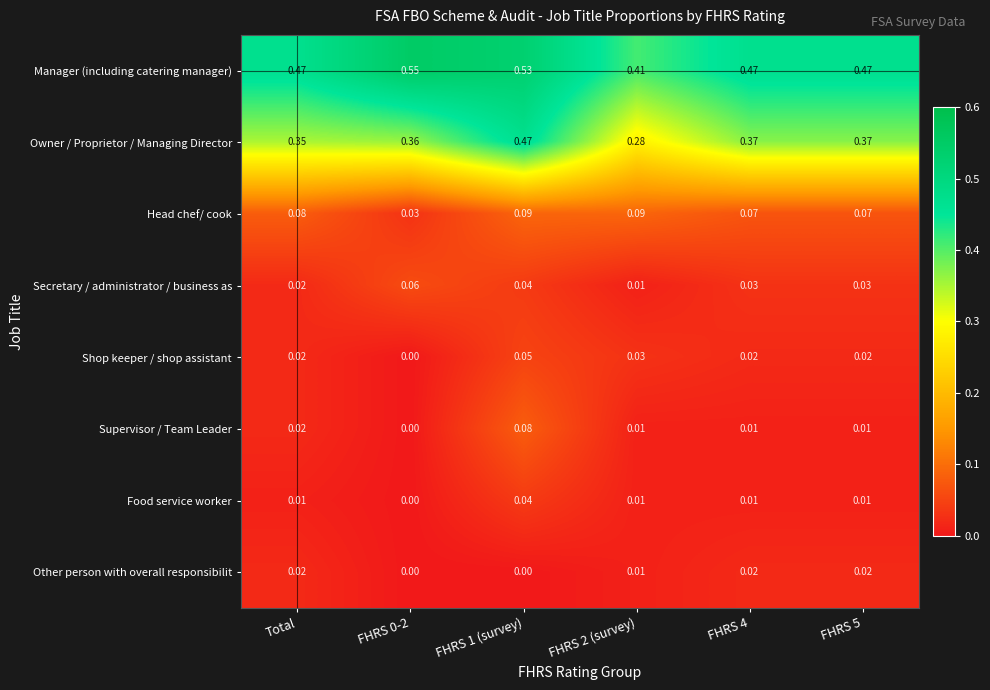

Is the value of Supervisor / Team Leader at FHRS 2 (survey) greater than the value of Head chef/ cook at FHRS 5?

No